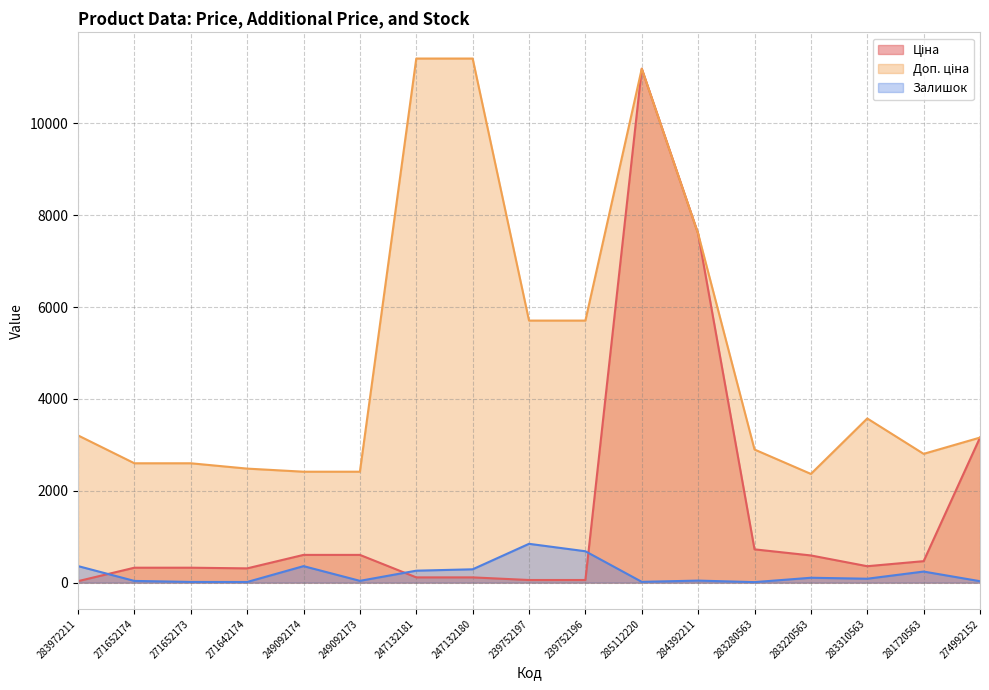

True or false: Доп. ціна and Залишок intersect in this chart.

False